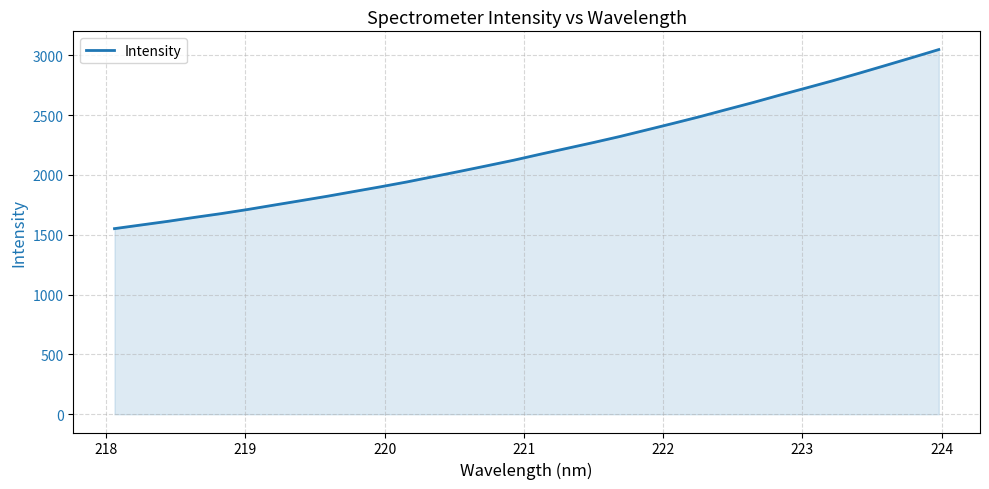

How many lines are shown in the chart?

1